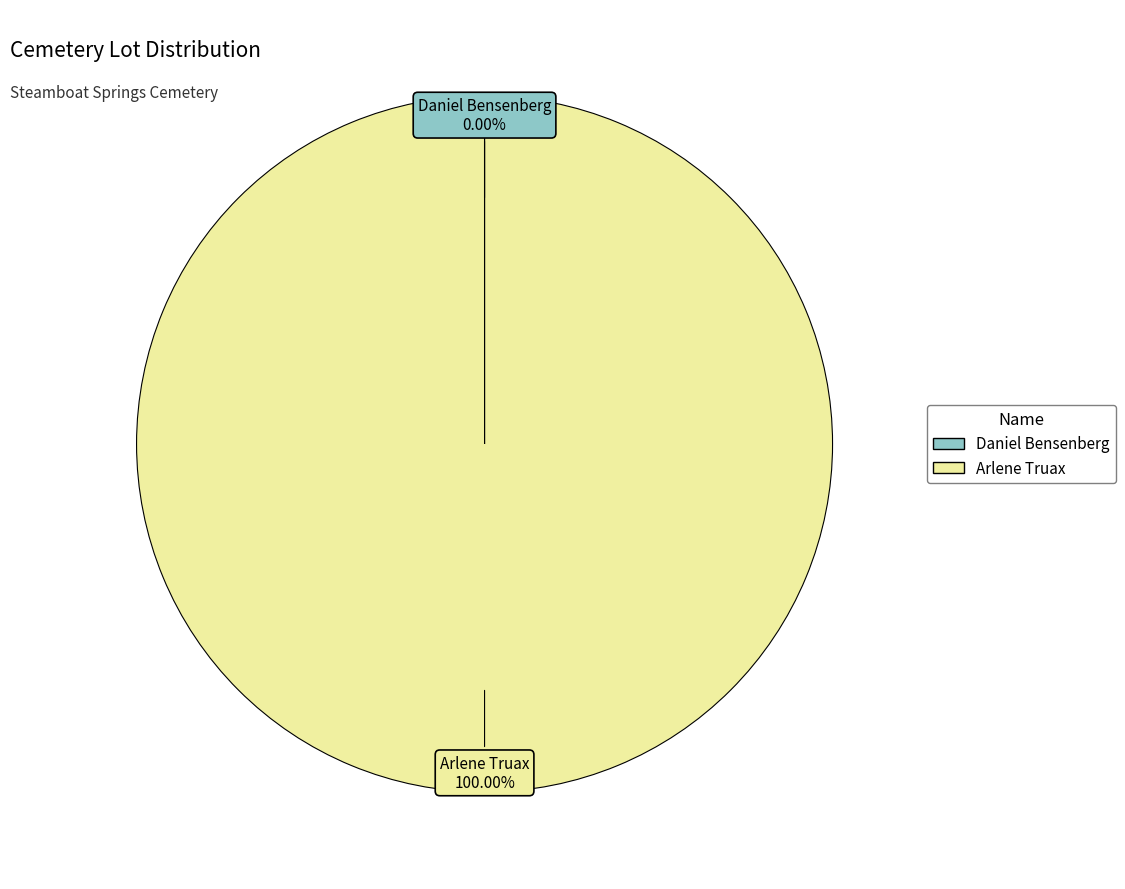

What is the largest slice in the pie chart?

Arlene Truax